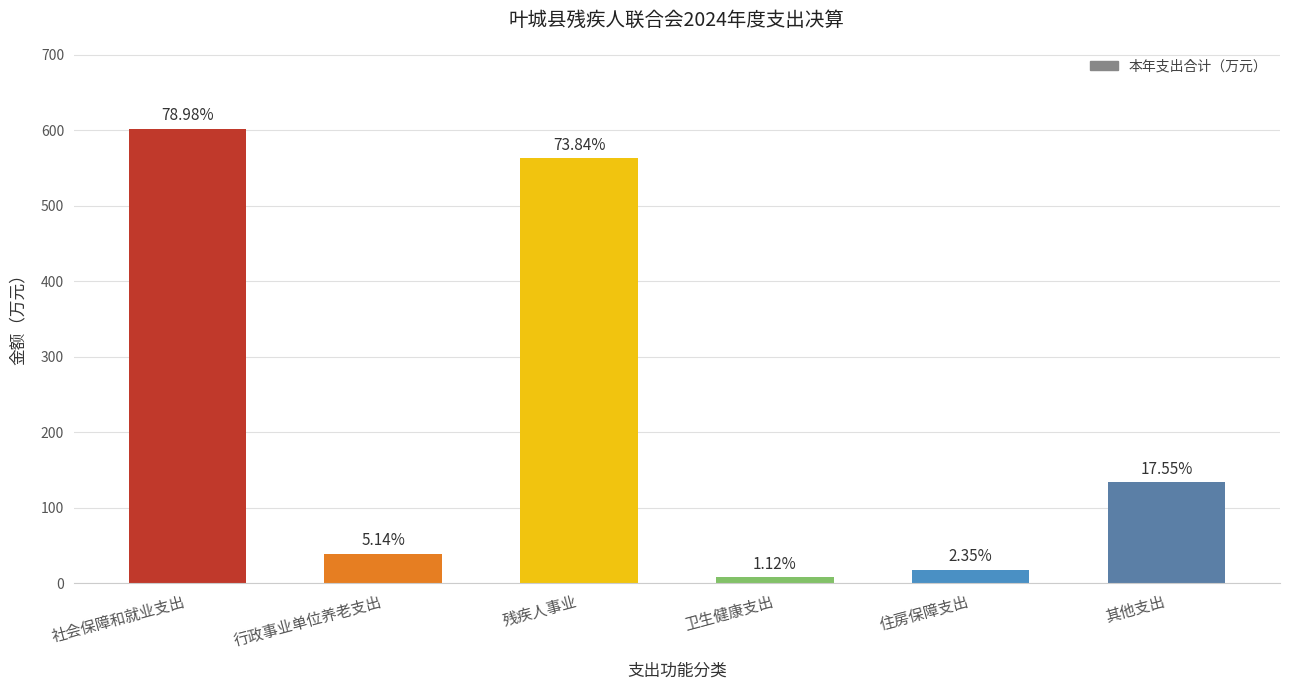

Does the chart contain stacked bars?

No